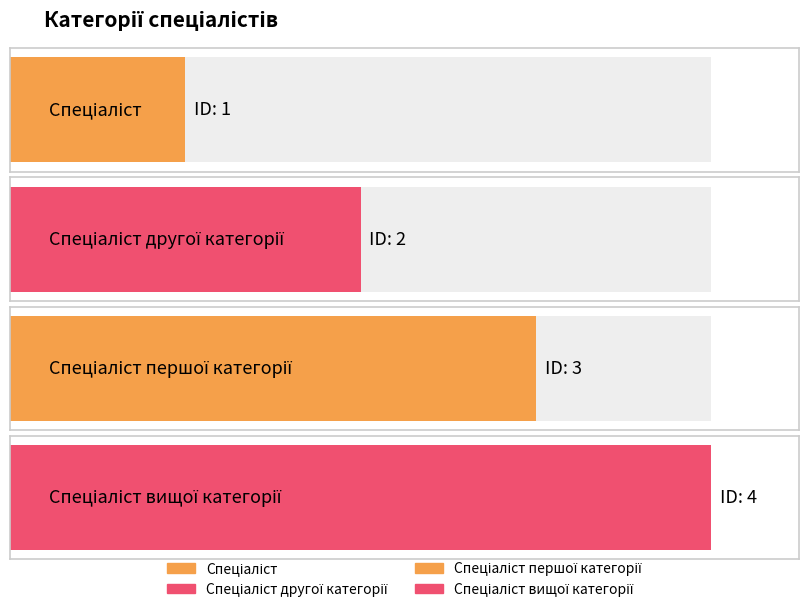

Reading left to right, transcribe all the data shown in this chart.

1	2	3	4